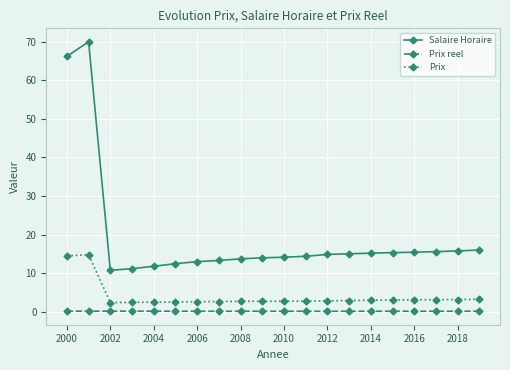

List the series in order of their overall mean, lowest first.

Prix reel, Prix, Salaire Horaire